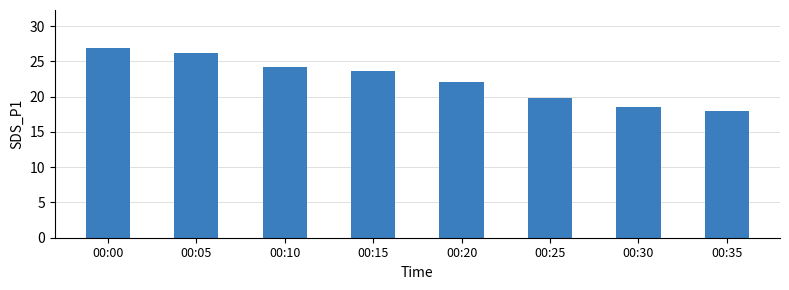

What is the change in value from 00:20 to 00:25?

-2.3